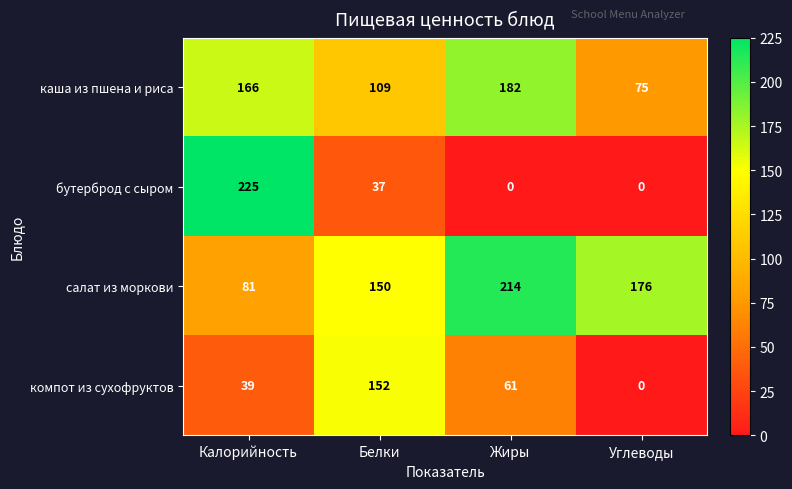

Count the каша из пшена и риса values in the range 109 to 182.

3